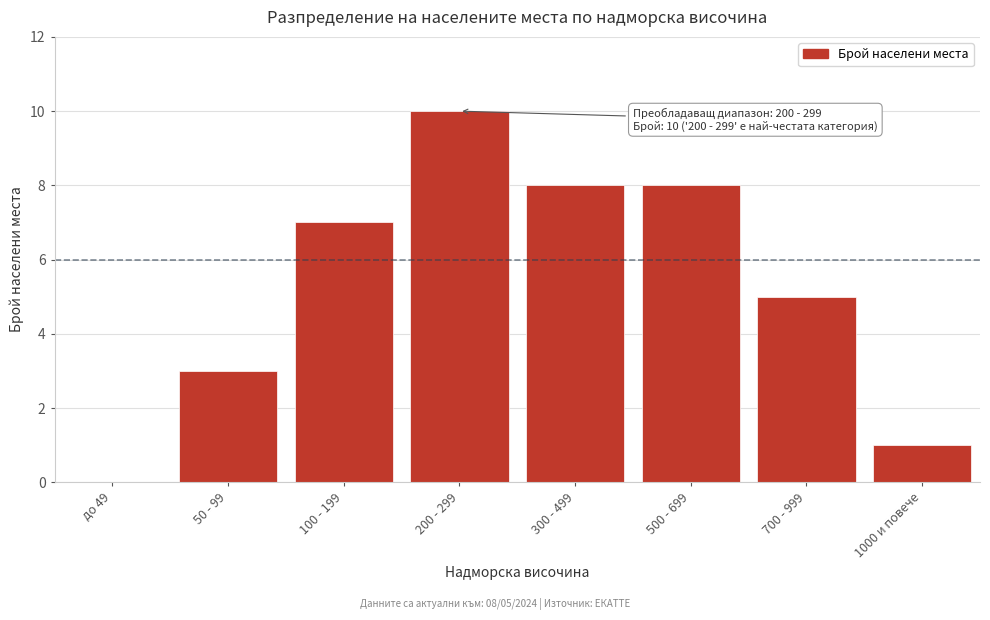

Reading right to left, what are all the values shown in this chart?

1000 и повече=1	700 - 999=5	500 - 699=8	300 - 499=8	200 - 299=10	100 - 199=7	50 - 99=3	до 49=0